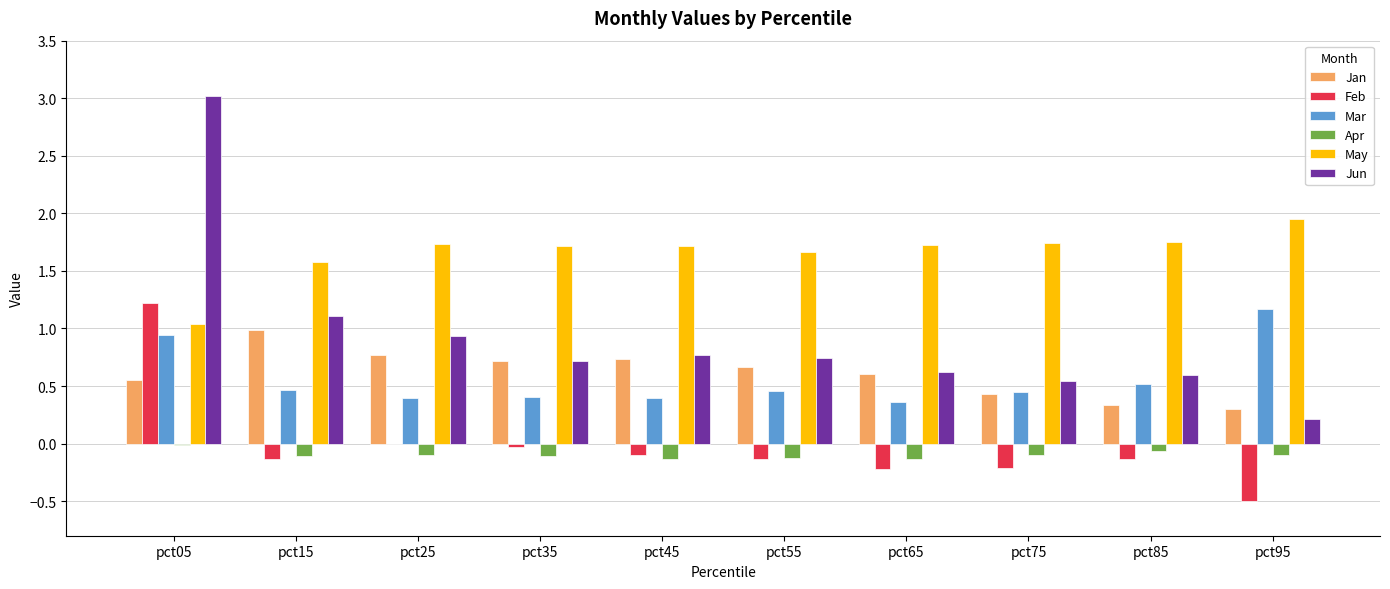

Which series has the largest total across all categories?

May